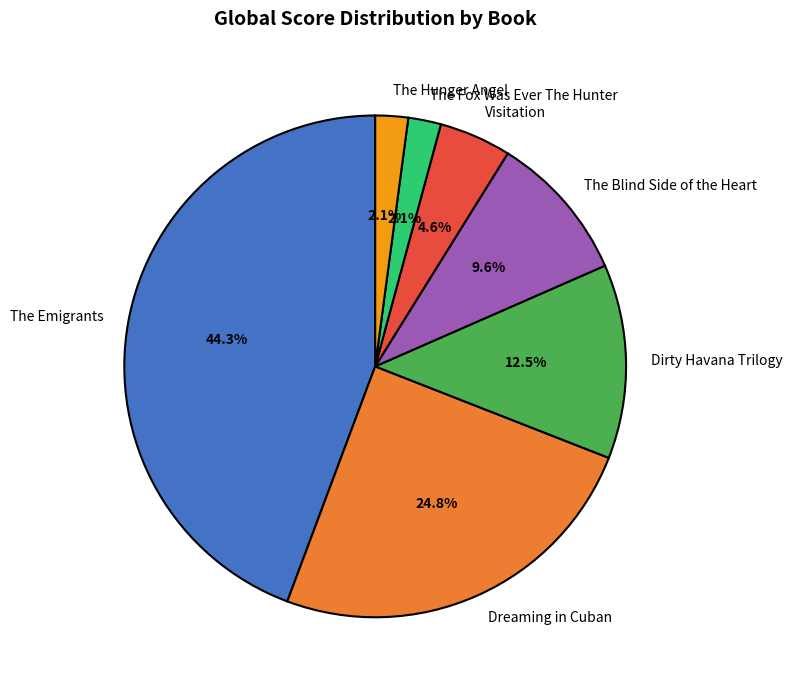

Is it true that The Emigrants is 44% of the pie?

True